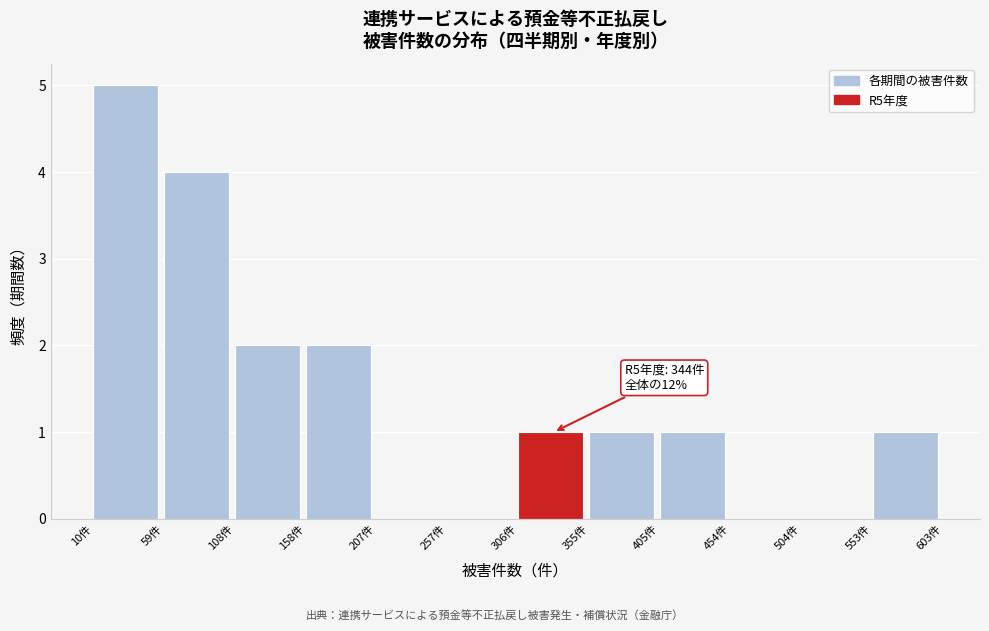

Which range on the x-axis has the tallest bar?

10 to 60